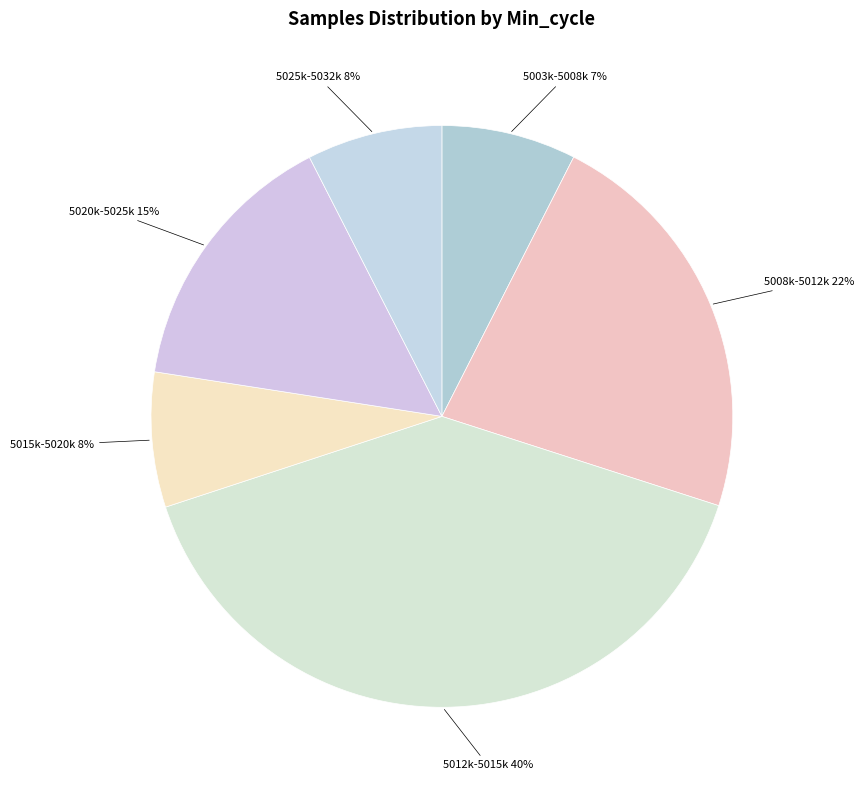

How many slices are in this pie chart?

6